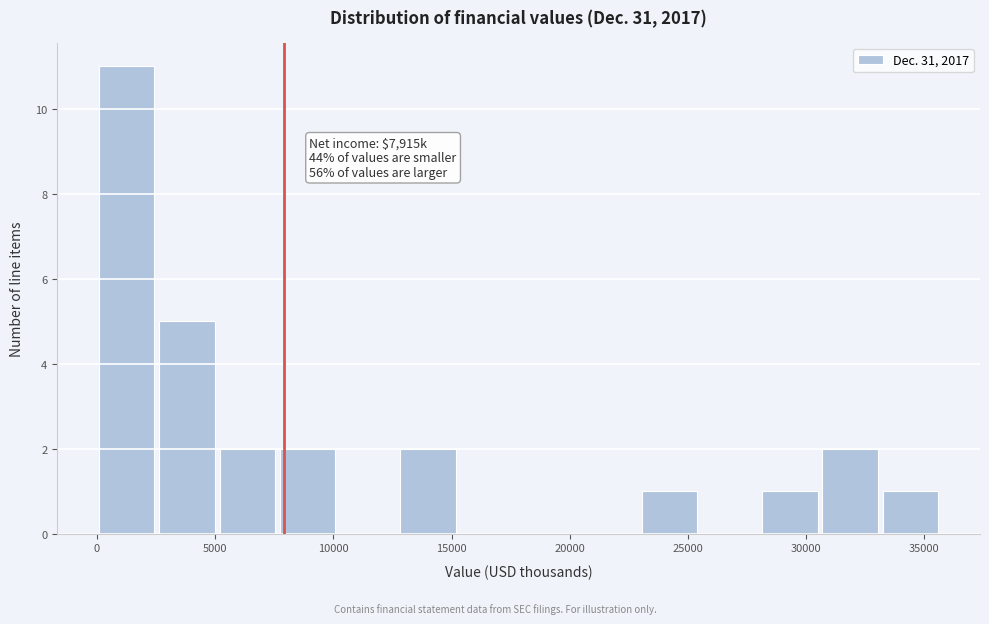

Over which range of the x-axis is the bar tallest?

0 to 2500